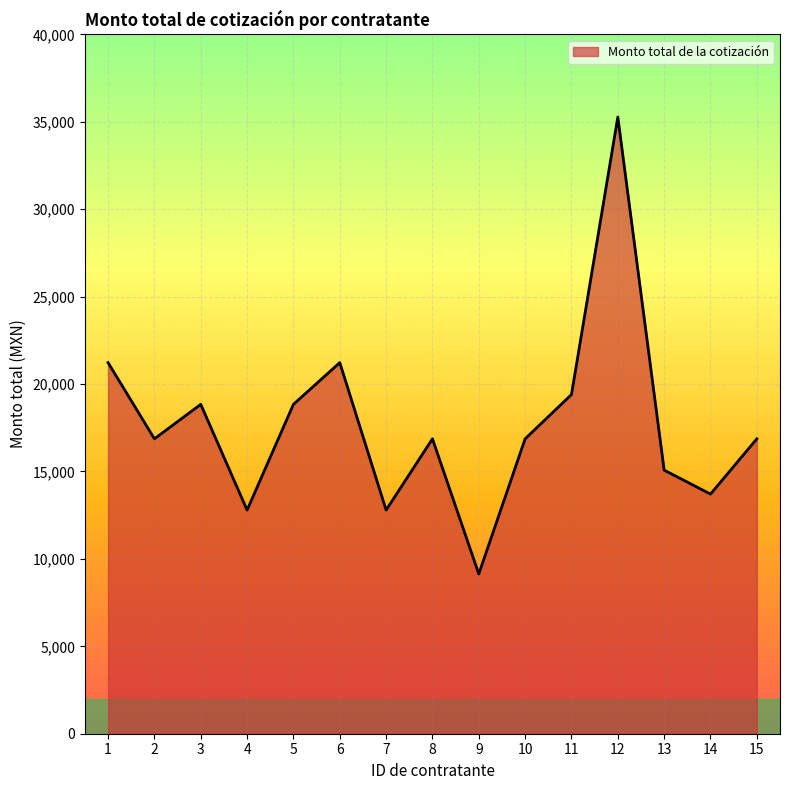

What is the maximum value shown in the chart?

35275.2